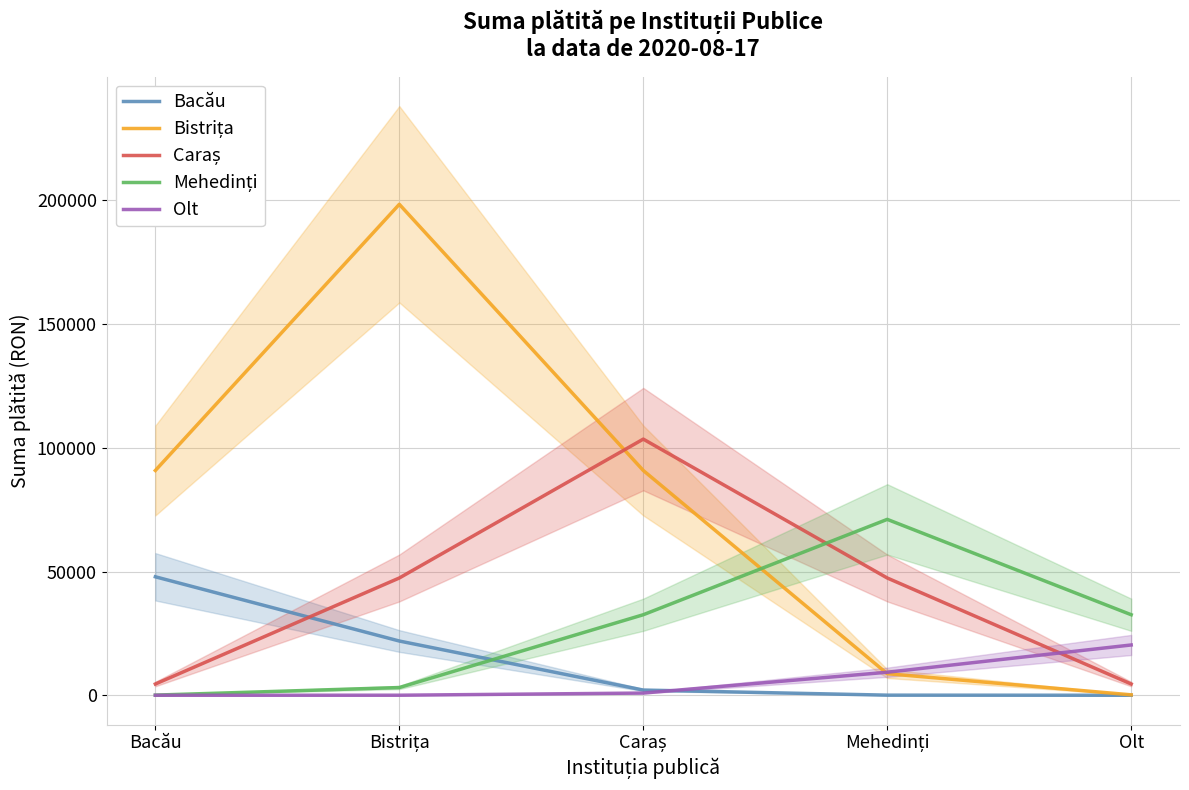

Which has a higher value, Mehedinți or Caraș?

Caraș